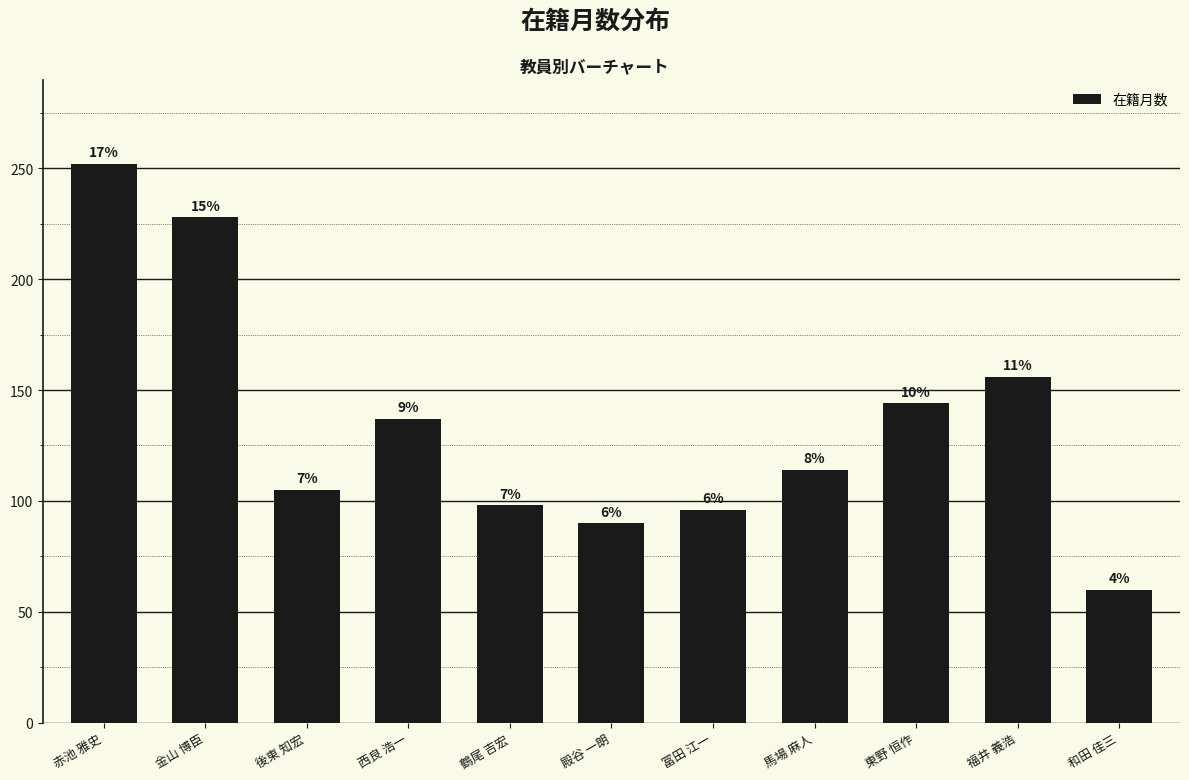

What is the sum of the values at 和田 佳三 and 西良 浩一?

197